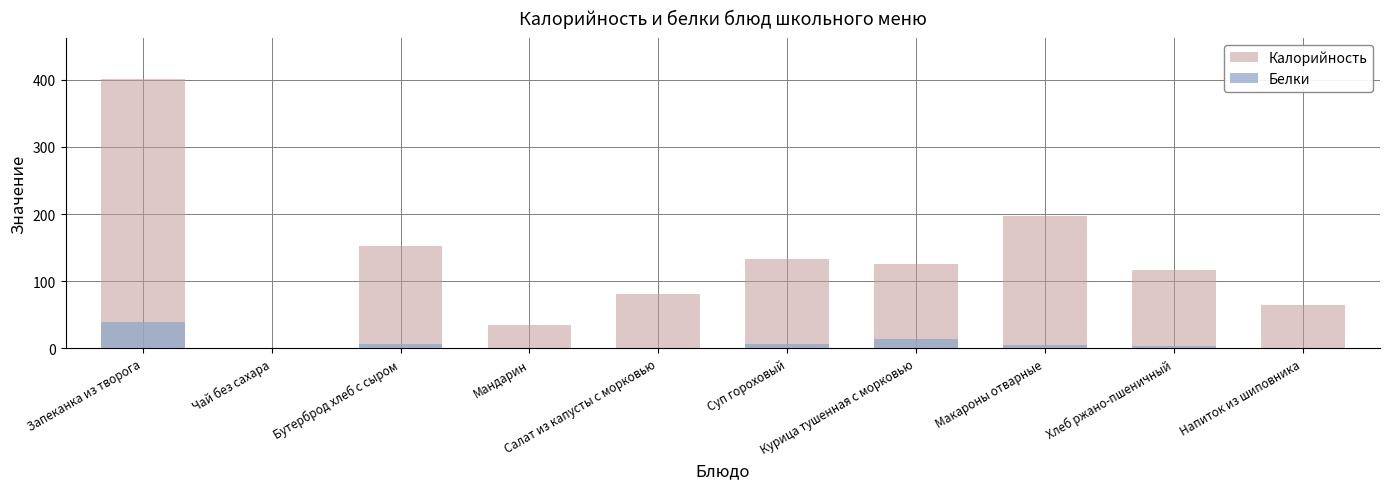

What is the sum of the Белки values at Суп гороховый and Напиток из шиповника?

7.3